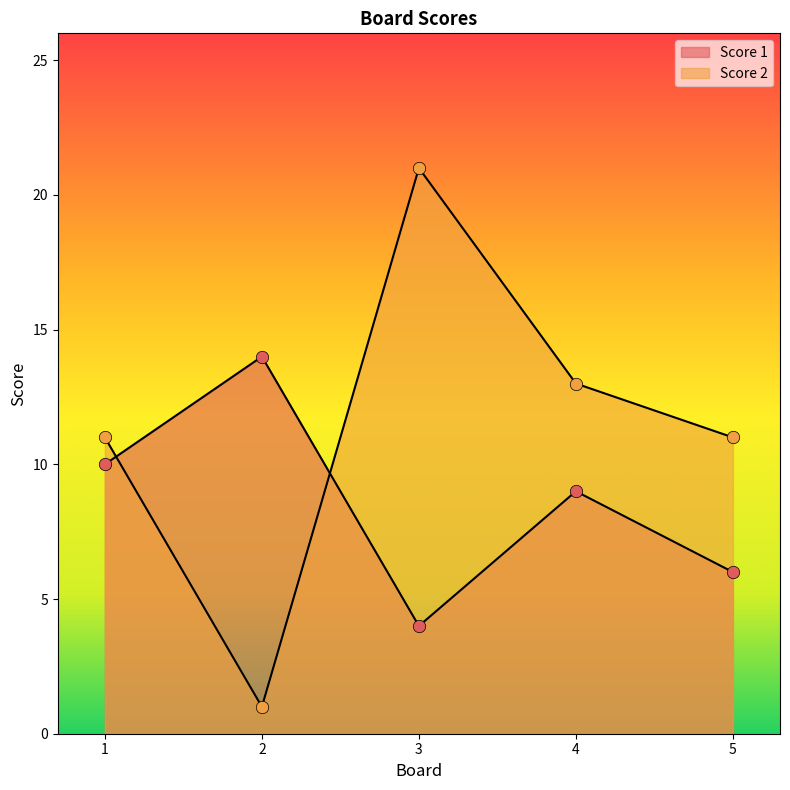

Which series has the widest spread of Y values?

Score 2